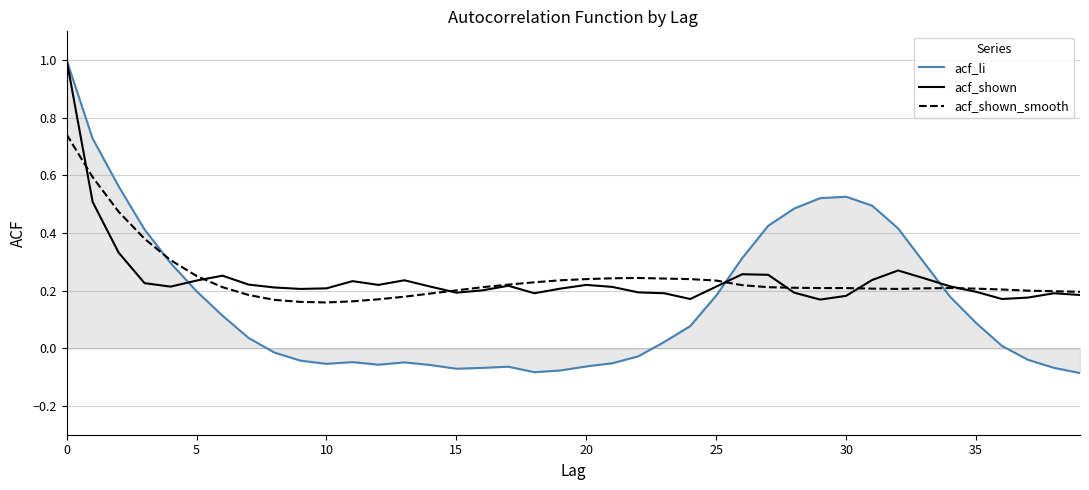

What is the highest value of the acf_li series?

1.0